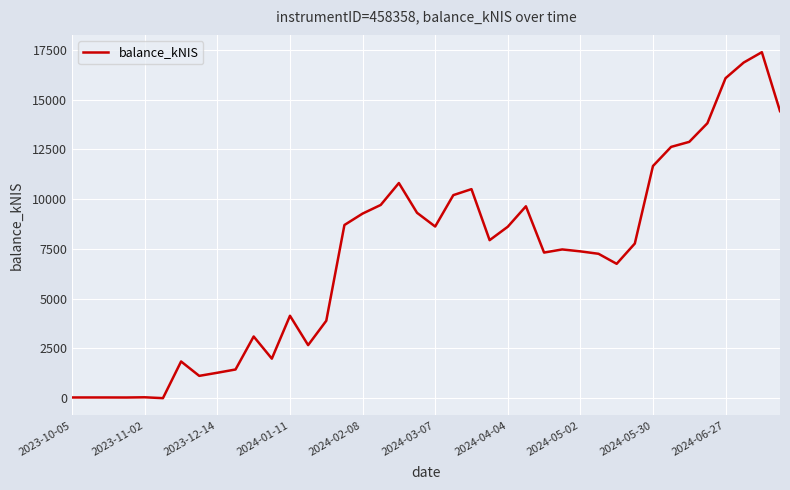

What is the maximum value shown in the chart?

17380.3